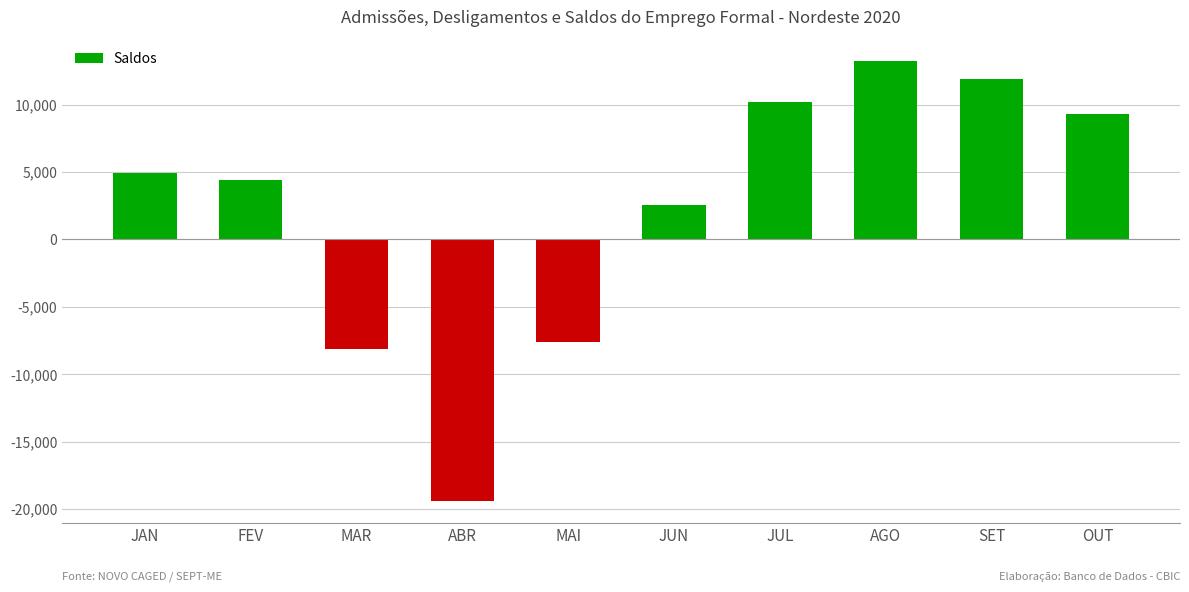

The chart shows a value of 10229 at JUL. True or false?

True